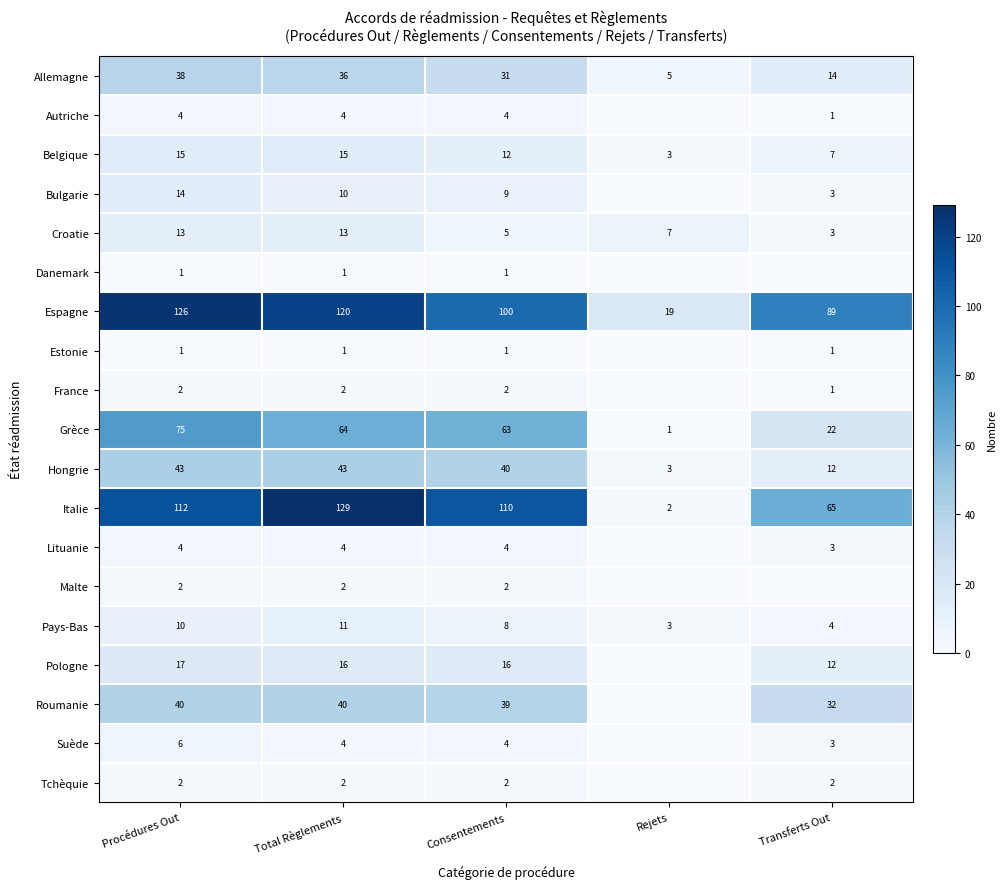

How many values in the Italie series are below 110?

2